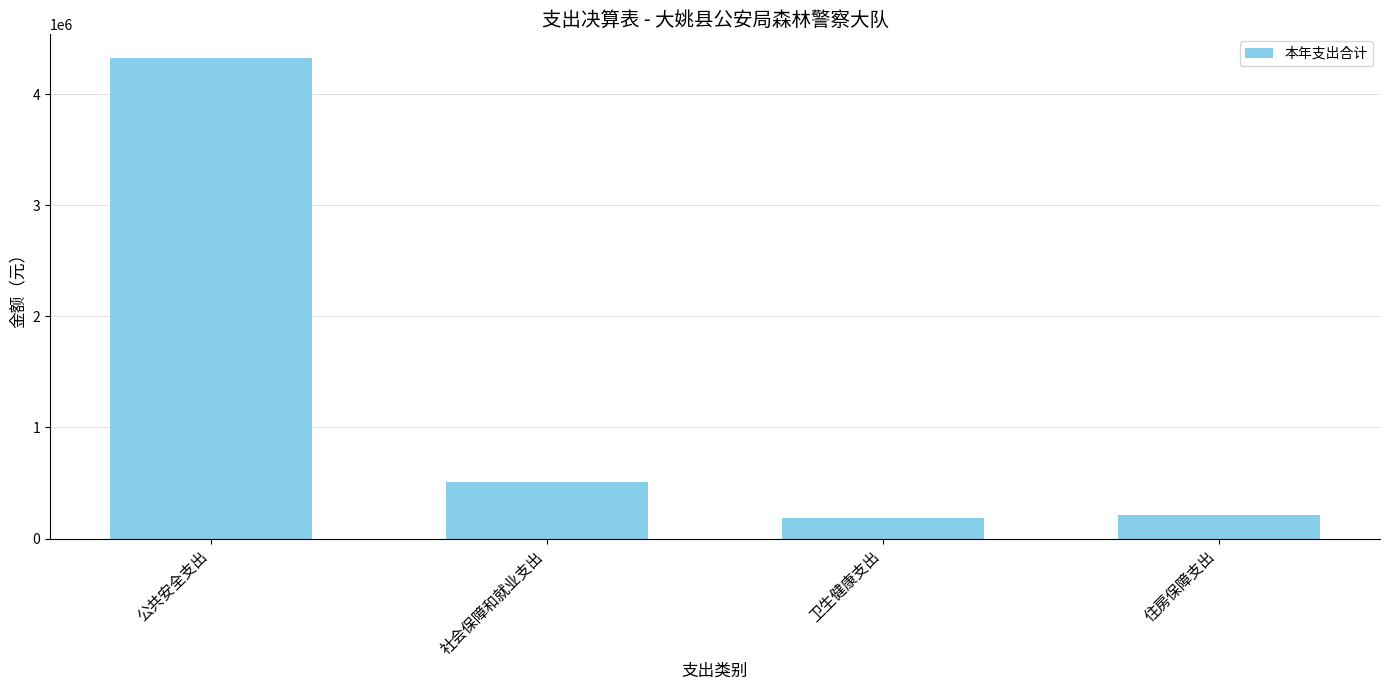

What is the label of the 1st bar from the left?

公共安全支出